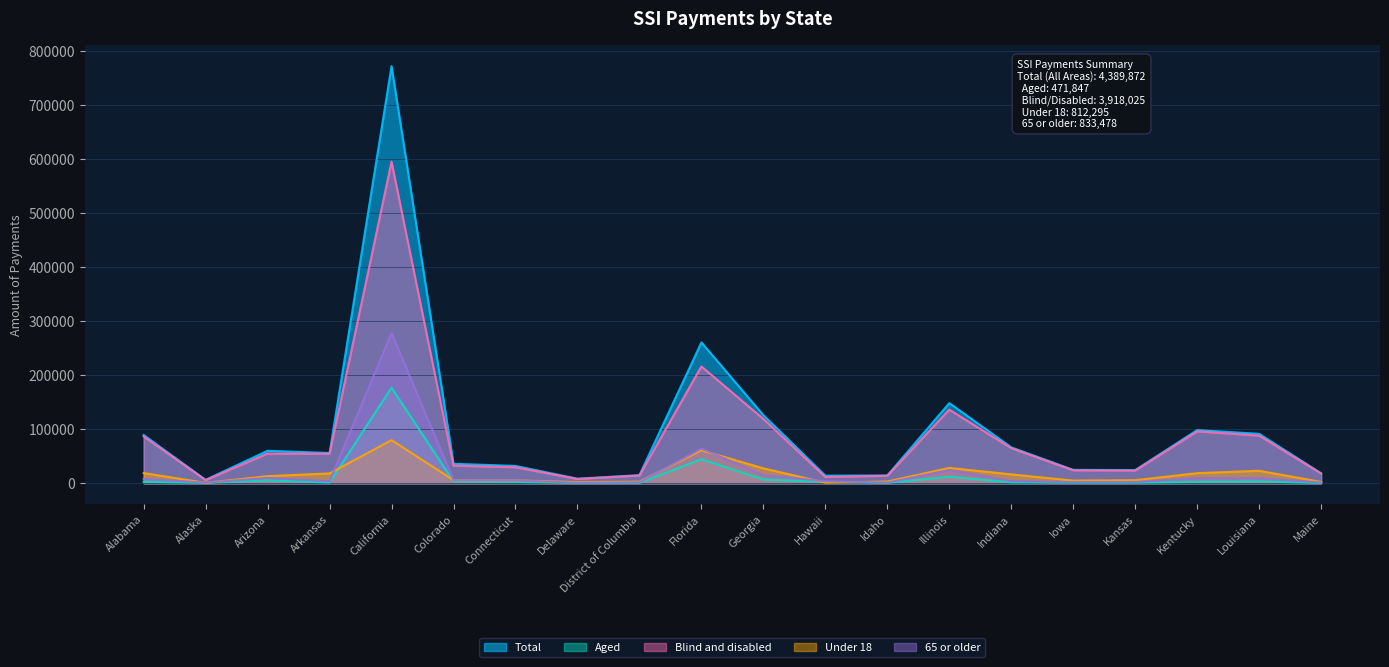

True or false: Total has more than 2 points higher than both neighbors.

True